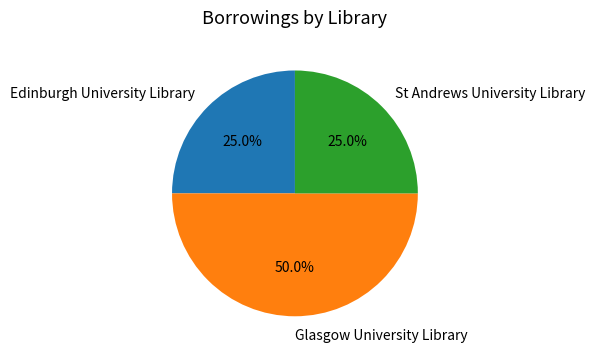

What portion of the pie excludes St Andrews University Library?

75.0%